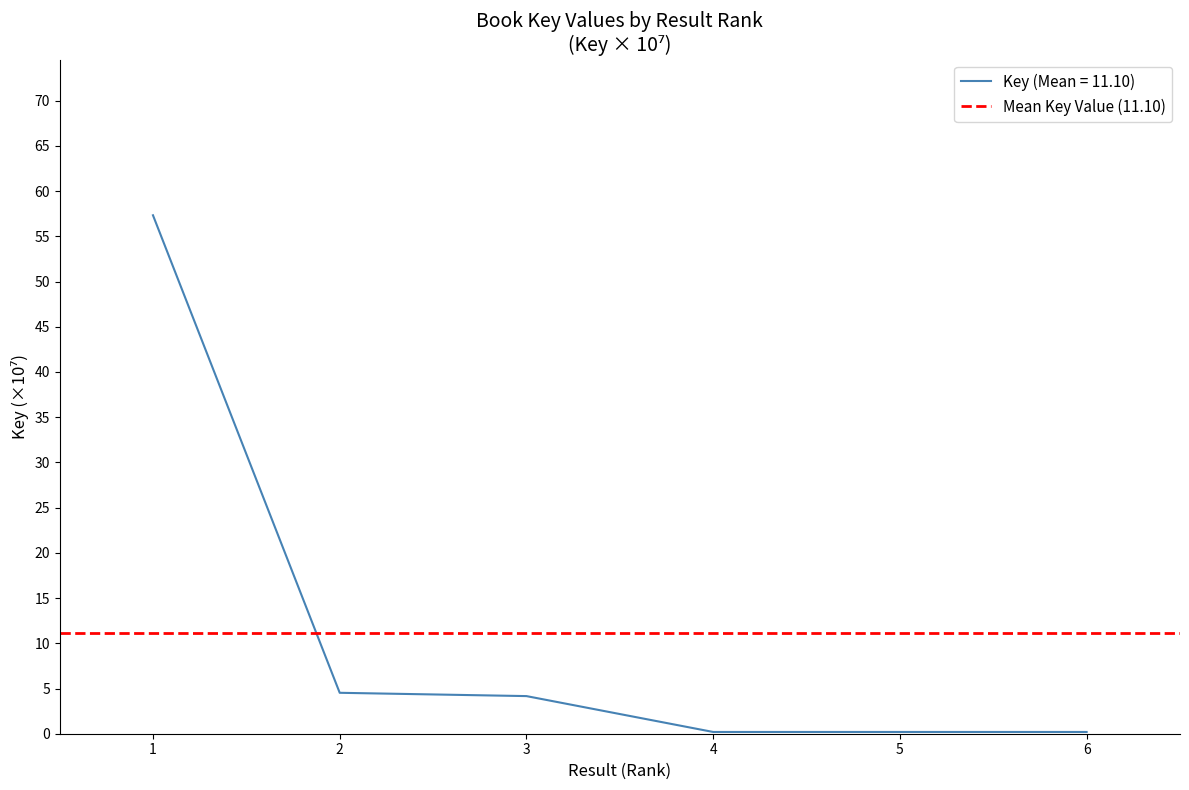

Which category has the highest value across all series?

1